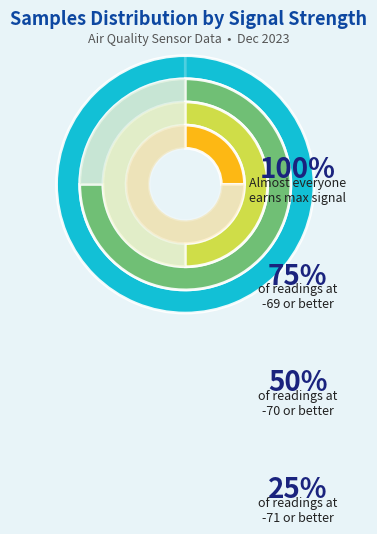

The -70 slice represents 1% of the pie. True or false?

False